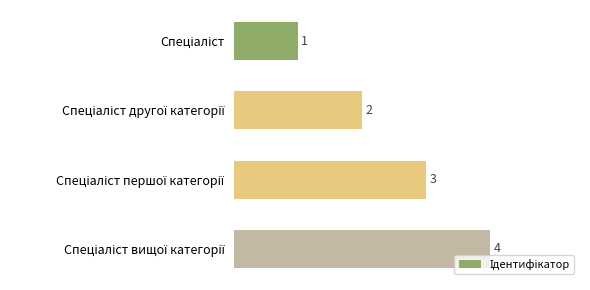

What is the value of the 1st bar from the top?

1